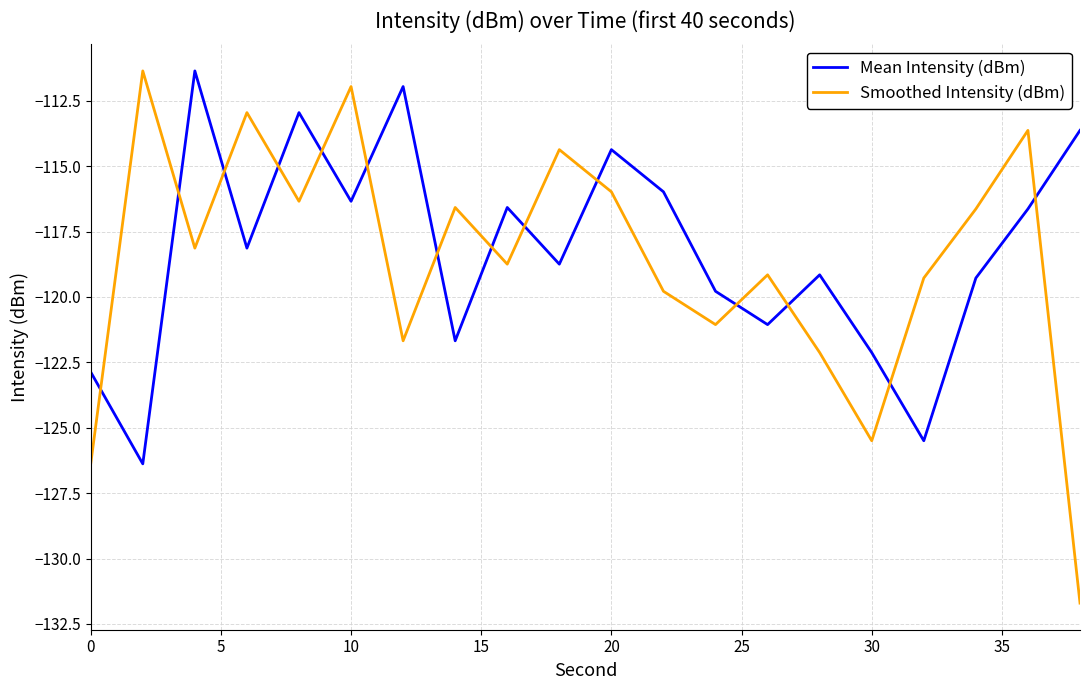

True or false: Mean Intensity (dBm) and Smoothed Intensity (dBm) cross at least once.

True